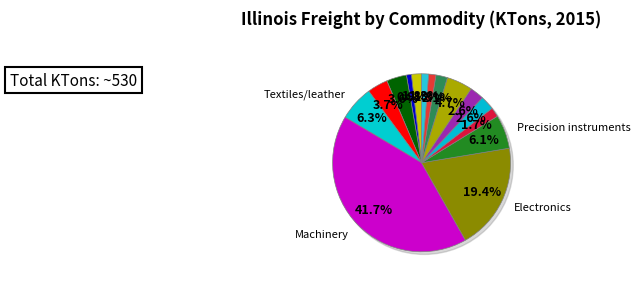

The Mixed freight slice represents 2% of the pie. True or false?

True